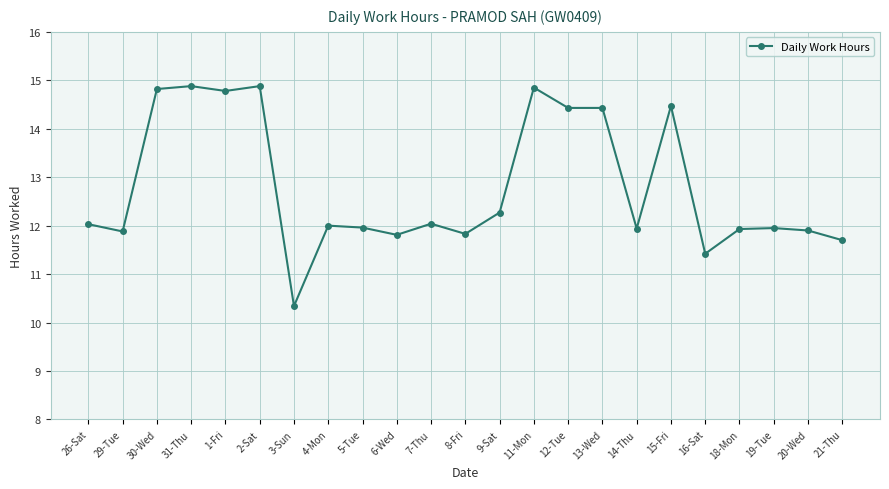

What position from the left is 30-Wed?

3